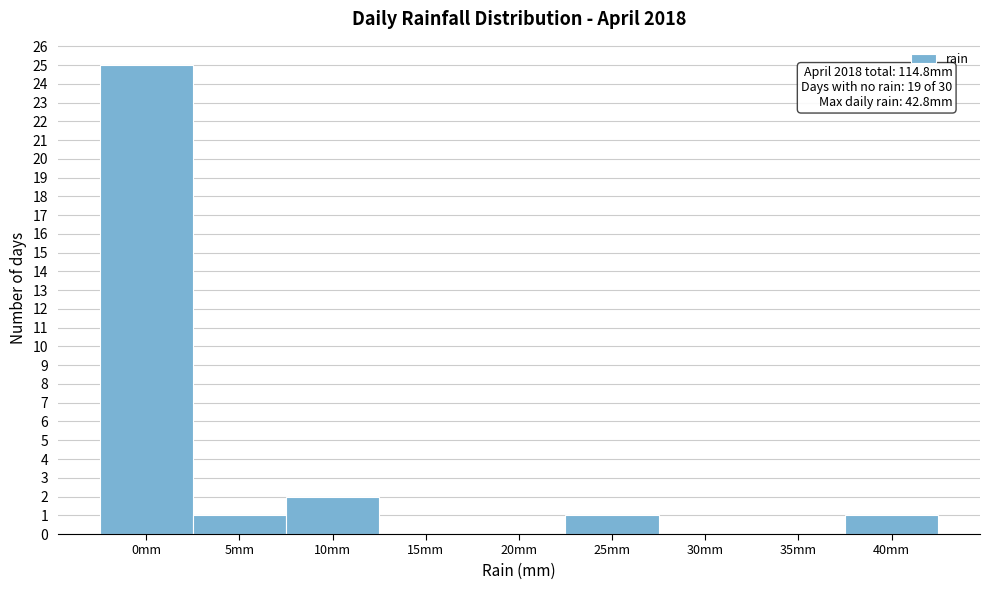

Reading left to right, extract all data points from this chart.

0mm=25	5mm=1	10mm=2	15mm=0	20mm=0	25mm=1	30mm=0	35mm=0	40mm=1